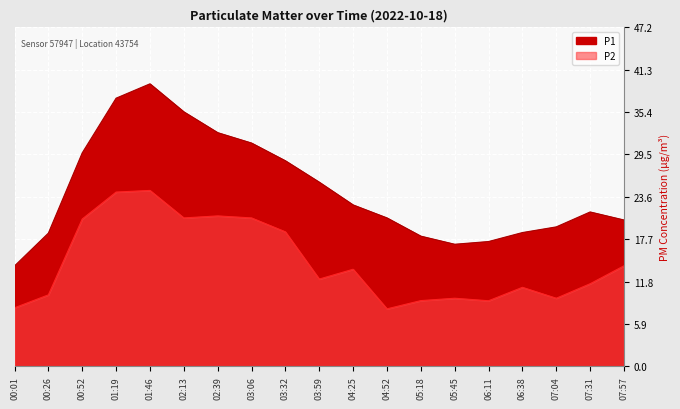

List the series in order of their peak value, lowest first.

P2, P1